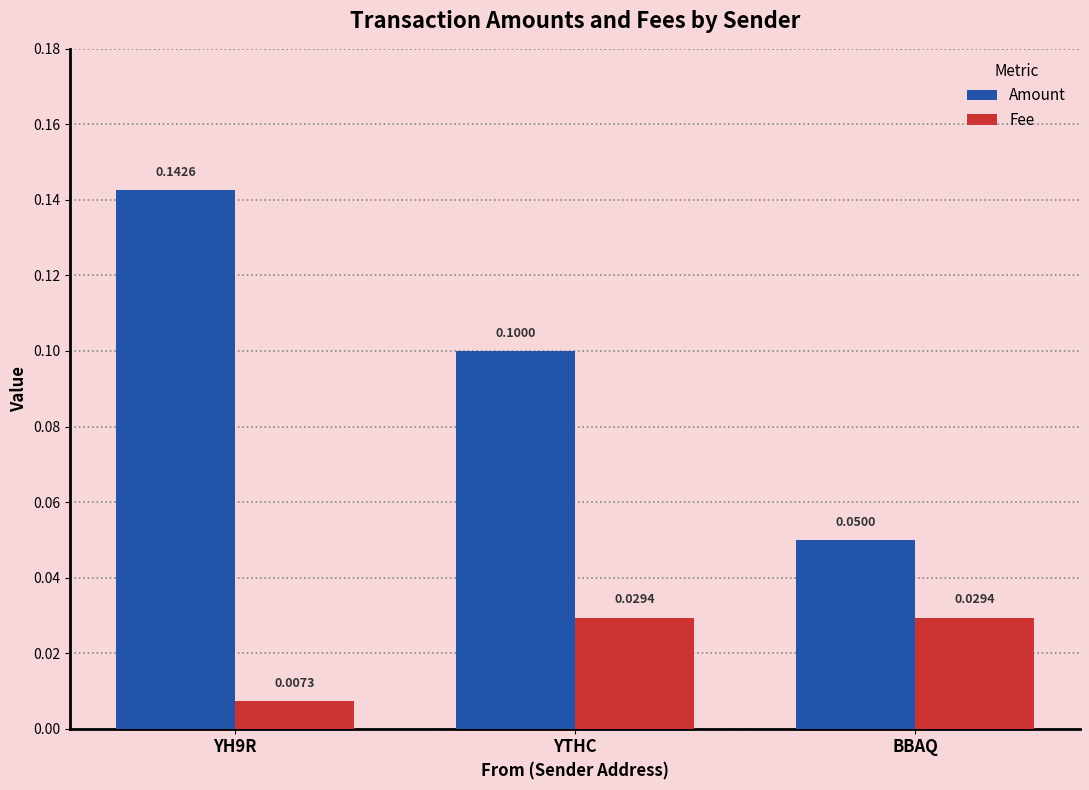

What is the sum of all Fee values?

0.1